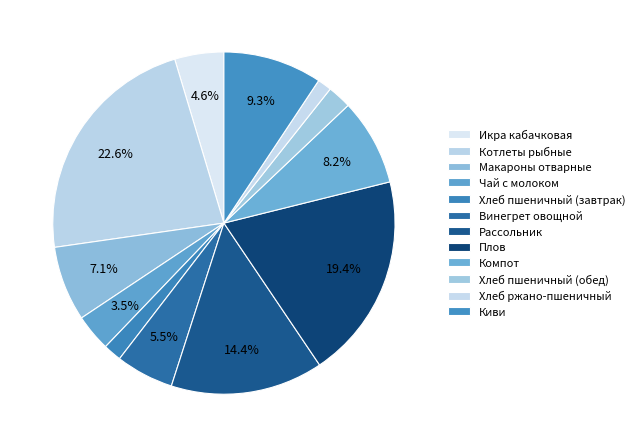

How many segments does this pie chart have?

12